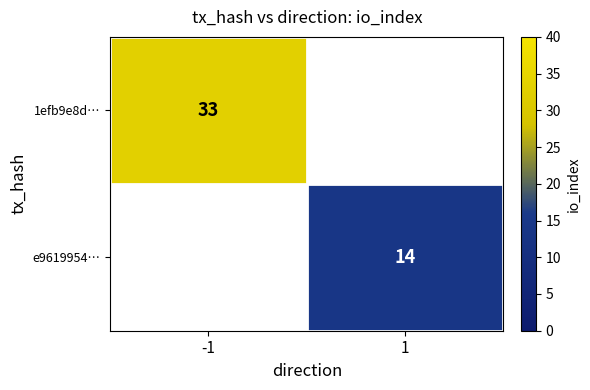

Is it true that e9619954… equals 18.5 at 1?

False